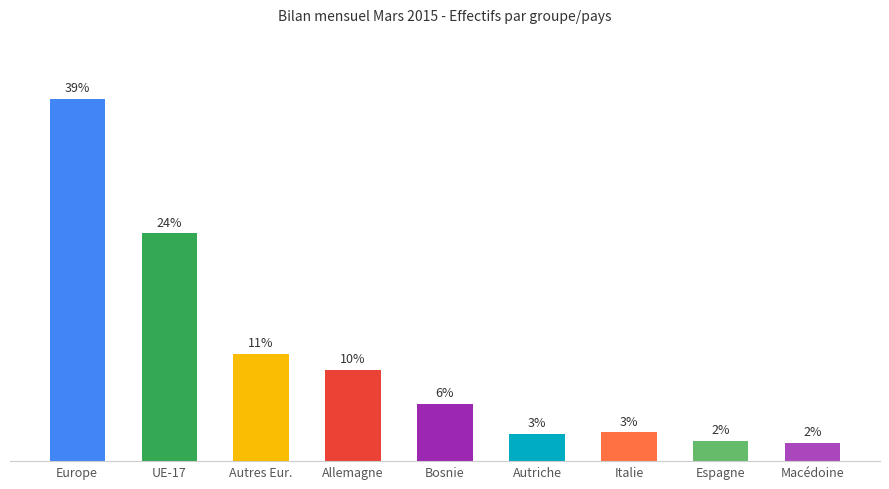

How many bars are there in total?

9